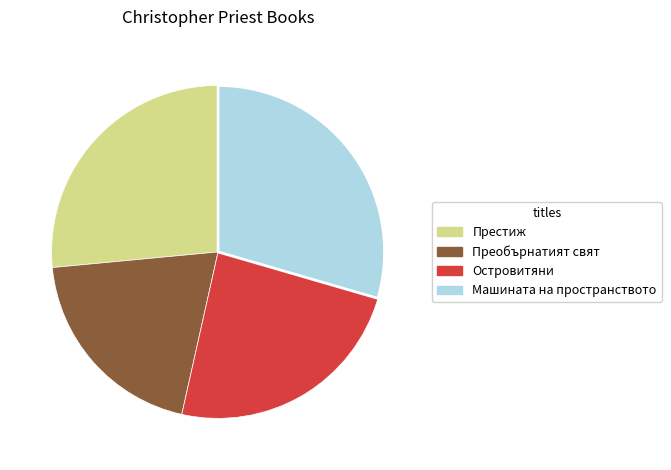

Which slice is the smallest?

Преобърнатият свят